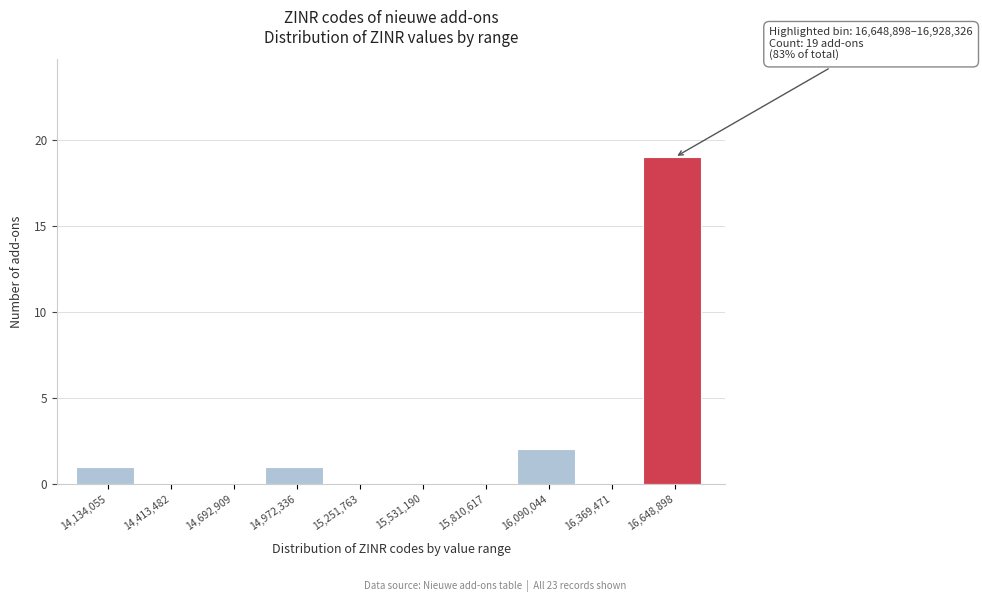

Reading right to left, what are all the values shown in this chart?

16,648,898=19	16,369,471=0	16,090,044=2	15,810,617=0	15,531,190=0	15,251,763=0	14,972,336=1	14,692,909=0	14,413,482=0	14,134,055=1